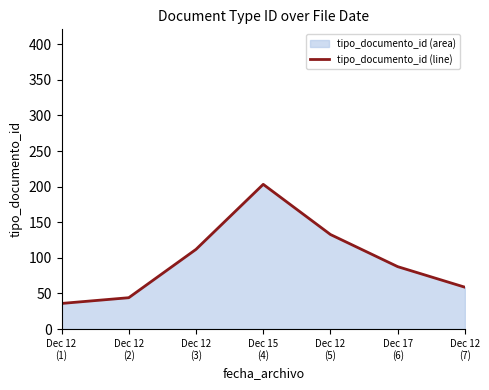

What value does the data have at Dec 12
(2)?

44.0